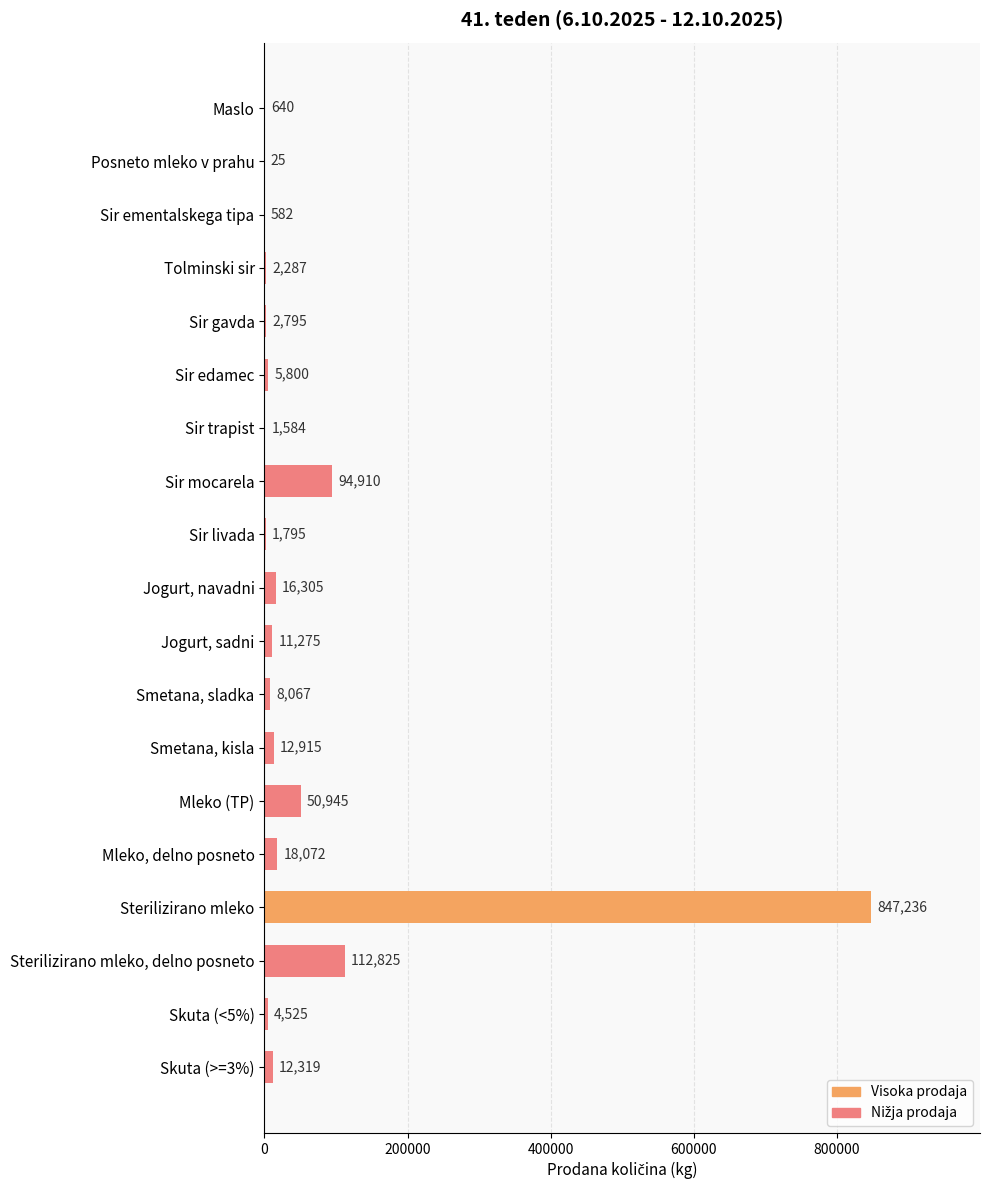

What is the maximum value shown in the chart?

847236